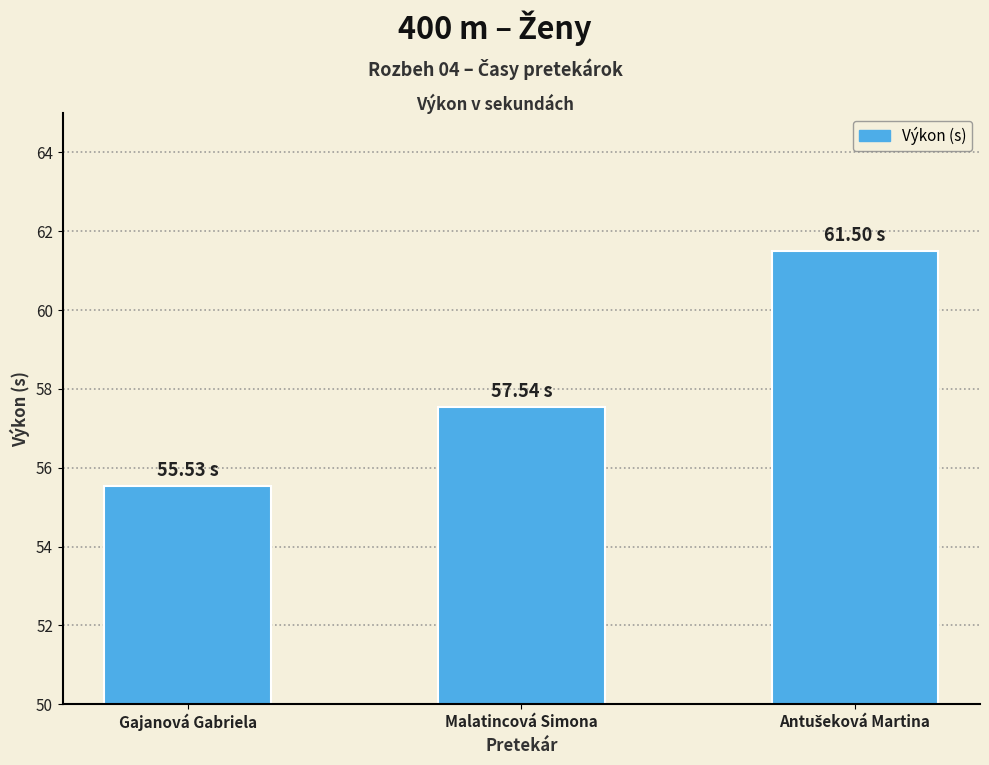

Which label corresponds to the smallest value in the chart?

Gajanová Gabriela